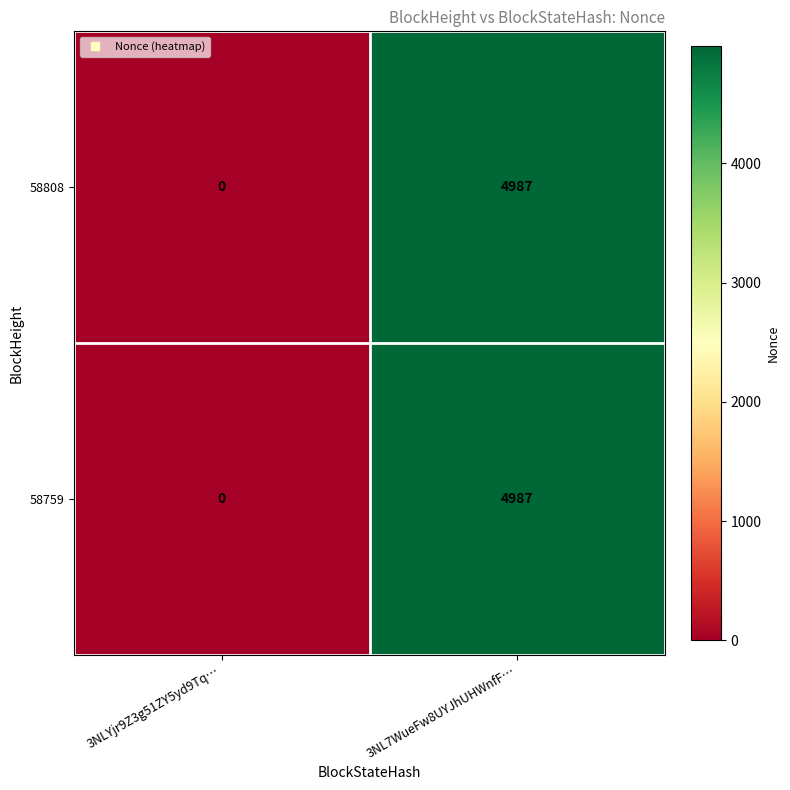

At which category is the sum across all series the highest?

3NL7WueFw8UYJhUHWnfF…